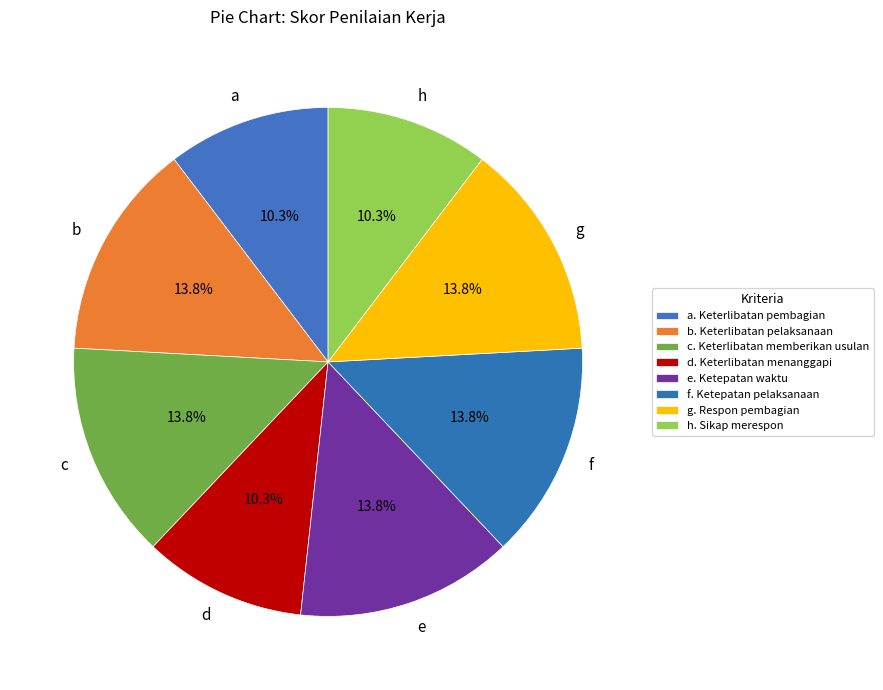

Combined, do a and b account for over 50%?

No